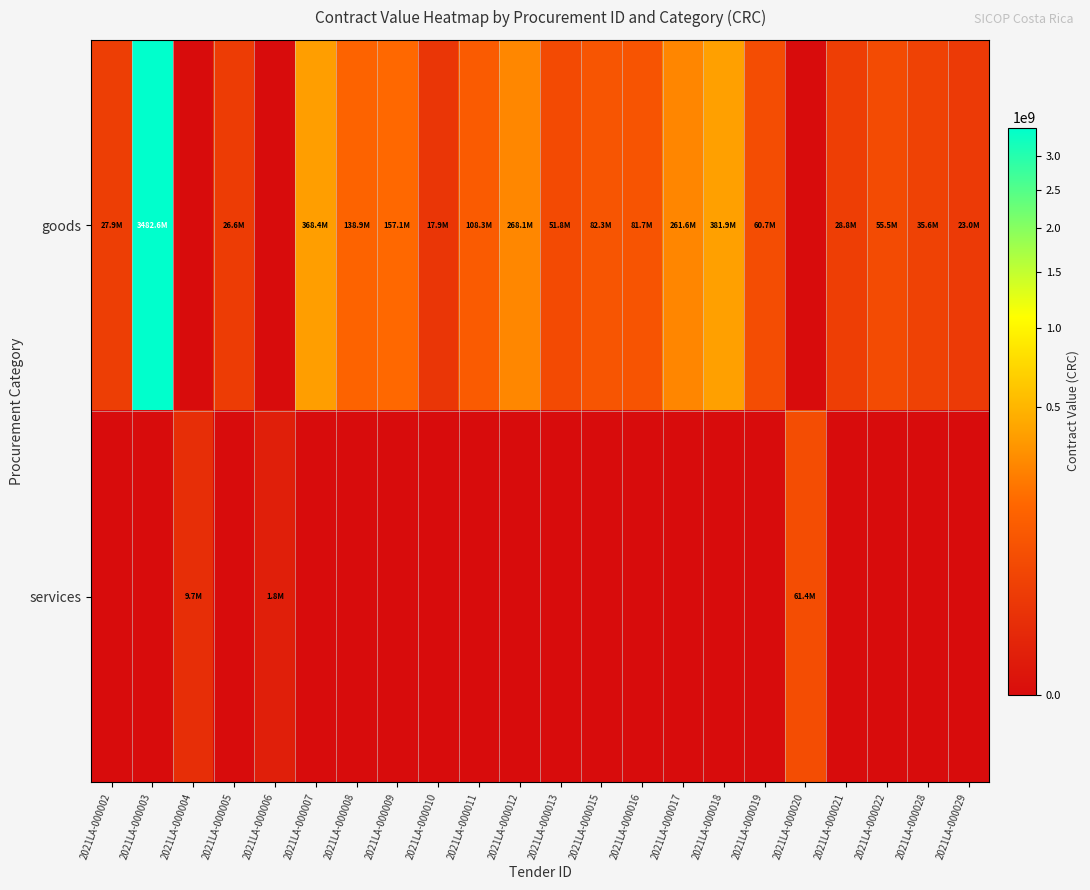

Which series has the largest range (max minus min)?

goods